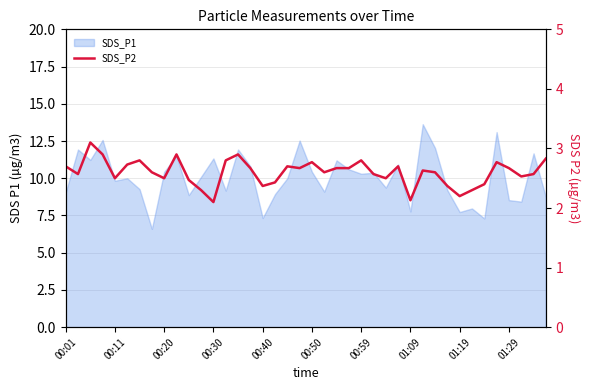

What is the minimum value shown in the chart?

2.1